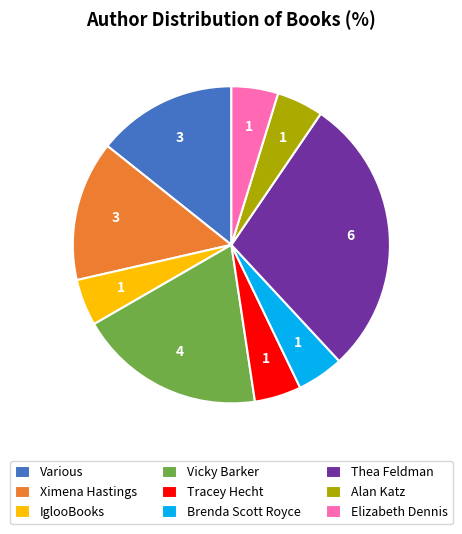

What is the ratio of the value at Brenda Scott Royce to the value at Elizabeth Dennis?

1.0